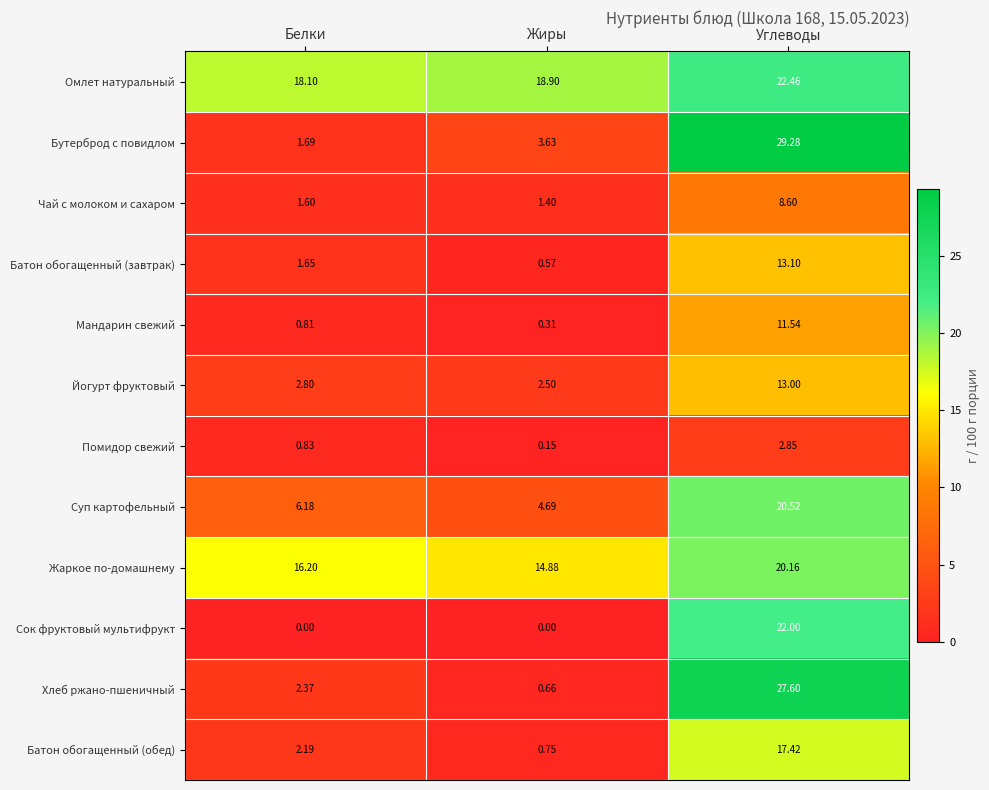

At which label does Батон обогащенный (обед) reach its minimum?

Жиры